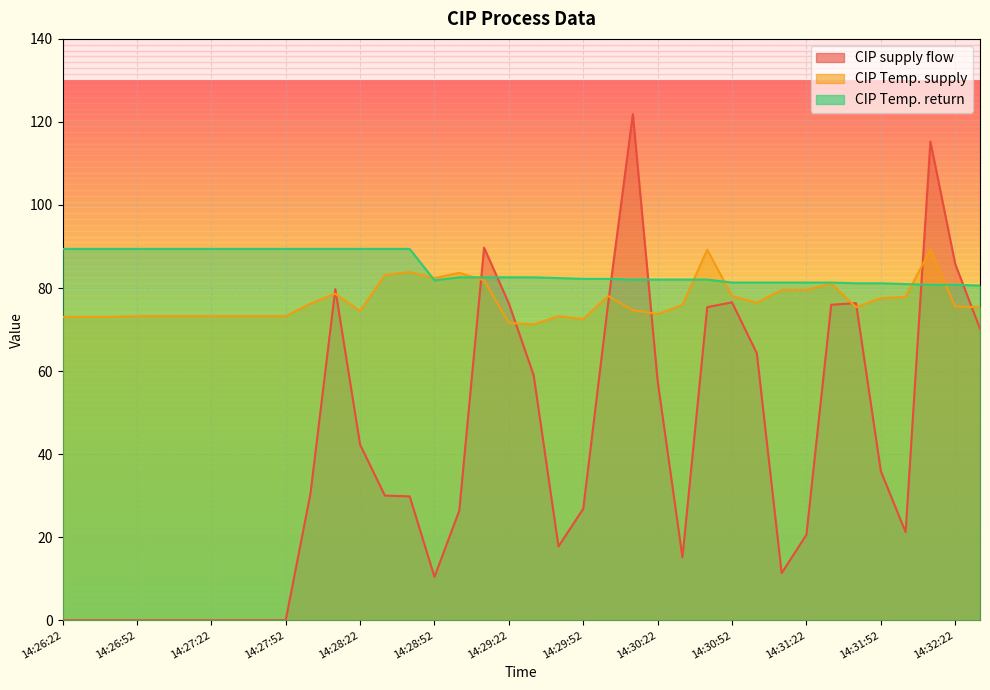

How many lines are shown in the chart?

3